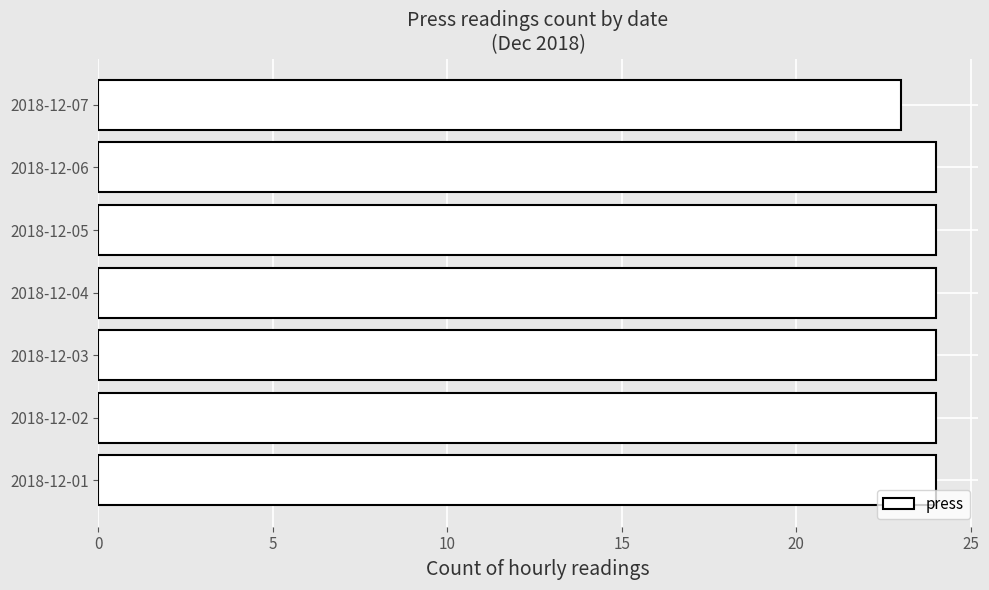

Is it true that the value at 2018-12-01 is 6?

False